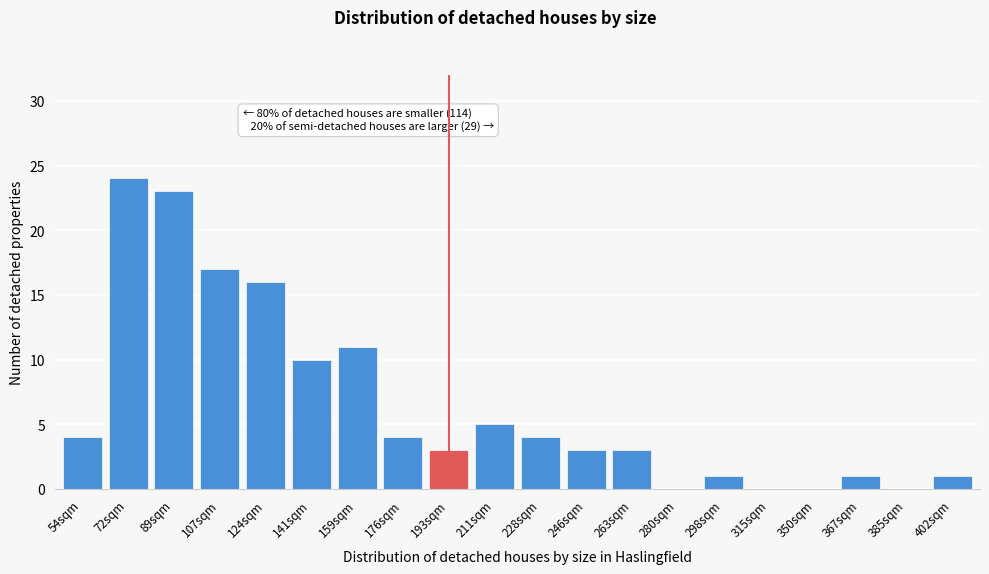

Reading left to right, list all the values displayed in this chart.

54sqm=4	72sqm=24	89sqm=23	107sqm=17	124sqm=16	141sqm=10	159sqm=11	176sqm=4	193sqm=3	211sqm=5	228sqm=4	246sqm=3	263sqm=3	280sqm=0	298sqm=1	315sqm=0	350sqm=0	367sqm=1	385sqm=0	402sqm=1